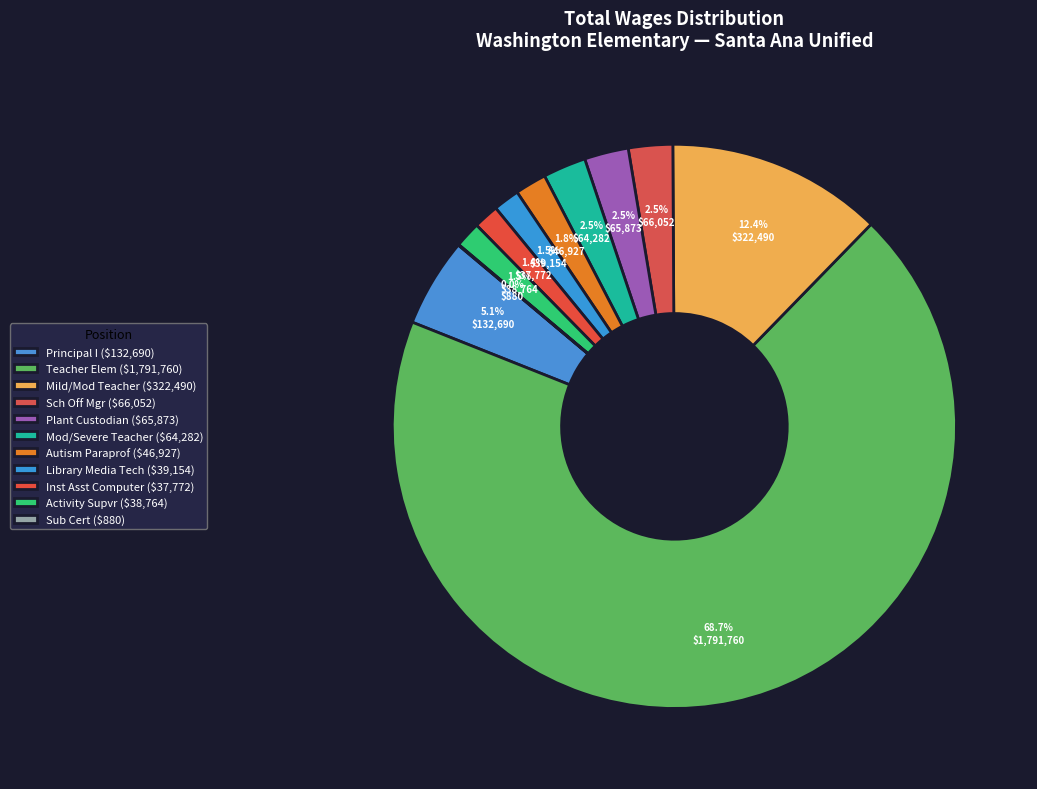

Which category has the smallest portion of the pie?

Sub_Cert